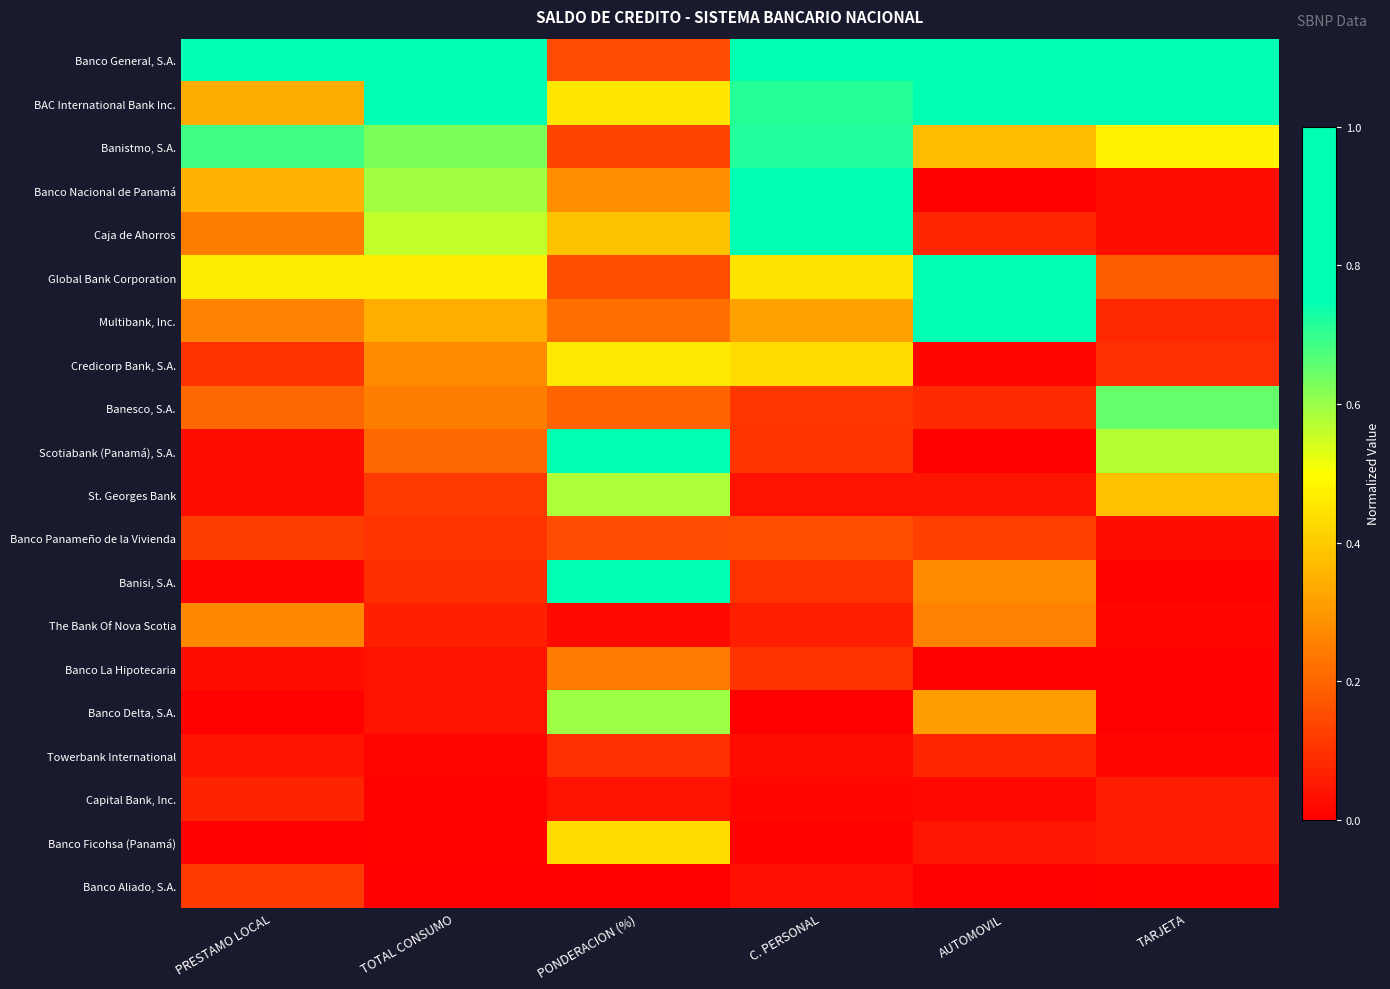

Reading left to right, transcribe all the data shown in this chart.

Banco General, S.A.: PRESTAMO LOCAL=1.0	TOTAL CONSUMO=1.0	PONDERACION (%)=0.2	C. PERSONAL=1.0	AUTOMOVIL=0.9	TARJETA=0.8
BAC International Bank Inc.: PRESTAMO LOCAL=0.3	TOTAL CONSUMO=0.9	PONDERACION (%)=0.5	C. PERSONAL=0.7	AUTOMOVIL=1.0	TARJETA=1.0
Banistmo, S.A.: PRESTAMO LOCAL=0.7	TOTAL CONSUMO=0.6	PONDERACION (%)=0.1	C. PERSONAL=0.7	AUTOMOVIL=0.4	TARJETA=0.5
Banco Nacional de Panamá: PRESTAMO LOCAL=0.4	TOTAL CONSUMO=0.6	PONDERACION (%)=0.3	C. PERSONAL=1.0	AUTOMOVIL=0.0	TARJETA=0.0
Caja de Ahorros: PRESTAMO LOCAL=0.2	TOTAL CONSUMO=0.6	PONDERACION (%)=0.4	C. PERSONAL=0.9	AUTOMOVIL=0.1	TARJETA=0.0
Global Bank Corporation: PRESTAMO LOCAL=0.5	TOTAL CONSUMO=0.5	PONDERACION (%)=0.2	C. PERSONAL=0.4	AUTOMOVIL=0.8	TARJETA=0.2
Multibank, Inc.: PRESTAMO LOCAL=0.3	TOTAL CONSUMO=0.3	PONDERACION (%)=0.2	C. PERSONAL=0.3	AUTOMOVIL=0.8	TARJETA=0.1
Credicorp Bank, S.A.: PRESTAMO LOCAL=0.1	TOTAL CONSUMO=0.3	PONDERACION (%)=0.5	C. PERSONAL=0.4	AUTOMOVIL=0.0	TARJETA=0.1
Banesco, S.A.: PRESTAMO LOCAL=0.2	TOTAL CONSUMO=0.2	PONDERACION (%)=0.2	C. PERSONAL=0.1	AUTOMOVIL=0.1	TARJETA=0.7
Scotiabank (Panamá), S.A.: PRESTAMO LOCAL=0.0	TOTAL CONSUMO=0.2	PONDERACION (%)=1.0	C. PERSONAL=0.1	AUTOMOVIL=0.0	TARJETA=0.6
St. Georges Bank: PRESTAMO LOCAL=0.0	TOTAL CONSUMO=0.1	PONDERACION (%)=0.6	C. PERSONAL=0.0	AUTOMOVIL=0.0	TARJETA=0.4
Banco Panameño de la Vivienda: PRESTAMO LOCAL=0.1	TOTAL CONSUMO=0.1	PONDERACION (%)=0.1	C. PERSONAL=0.2	AUTOMOVIL=0.1	TARJETA=0.0
Banisi, S.A.: PRESTAMO LOCAL=0.0	TOTAL CONSUMO=0.1	PONDERACION (%)=0.9	C. PERSONAL=0.1	AUTOMOVIL=0.3	TARJETA=0.0
The Bank Of Nova Scotia: PRESTAMO LOCAL=0.3	TOTAL CONSUMO=0.1	PONDERACION (%)=0.0	C. PERSONAL=0.1	AUTOMOVIL=0.3	TARJETA=0.0
Banco La Hipotecaria: PRESTAMO LOCAL=0.0	TOTAL CONSUMO=0.0	PONDERACION (%)=0.2	C. PERSONAL=0.1	AUTOMOVIL=0.0	TARJETA=0.0
Banco Delta, S.A.: PRESTAMO LOCAL=0.0	TOTAL CONSUMO=0.0	PONDERACION (%)=0.6	C. PERSONAL=0.0	AUTOMOVIL=0.3	TARJETA=0.0
Towerbank International: PRESTAMO LOCAL=0.0	TOTAL CONSUMO=0.0	PONDERACION (%)=0.1	C. PERSONAL=0.0	AUTOMOVIL=0.1	TARJETA=0.0
Capital Bank, Inc.: PRESTAMO LOCAL=0.1	TOTAL CONSUMO=0.0	PONDERACION (%)=0.0	C. PERSONAL=0.0	AUTOMOVIL=0.0	TARJETA=0.1
Banco Ficohsa (Panamá): PRESTAMO LOCAL=0.0	TOTAL CONSUMO=0.0	PONDERACION (%)=0.4	C. PERSONAL=0.0	AUTOMOVIL=0.0	TARJETA=0.1
Banco Aliado, S.A.: PRESTAMO LOCAL=0.1	TOTAL CONSUMO=0.0	PONDERACION (%)=0.0	C. PERSONAL=0.0	AUTOMOVIL=0.0	TARJETA=0.0